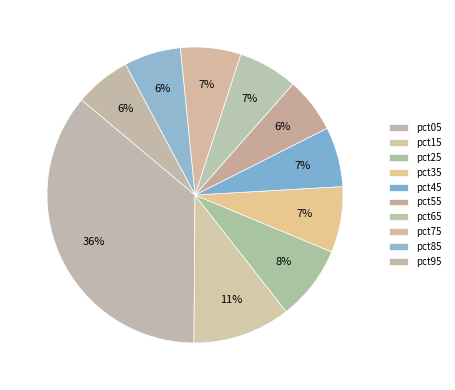

Count the number of slices in the pie.

10